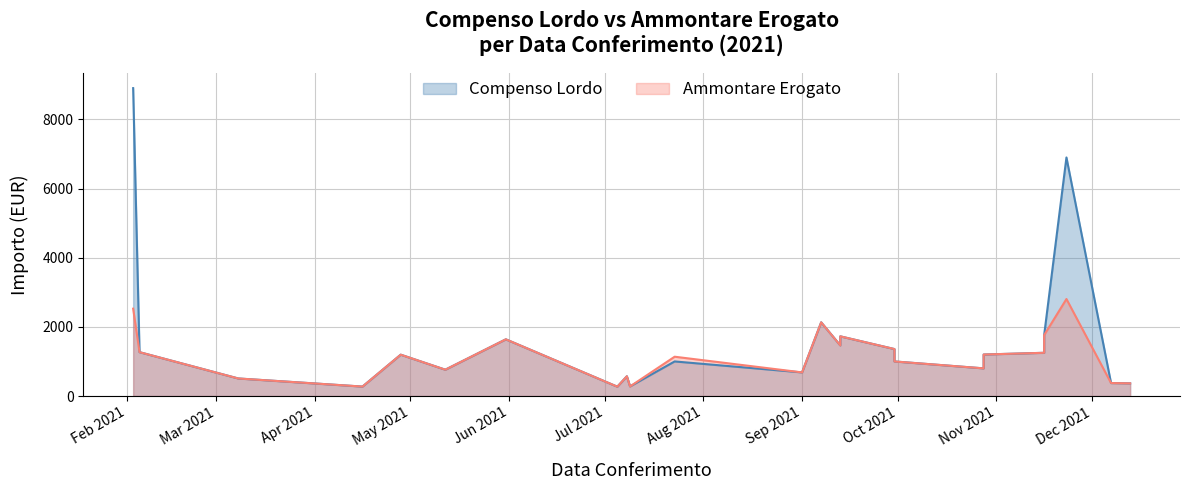

Reading right to left, what are all the values shown in this chart?

Compenso Lordo: 366.0	375.0	6900.0	1762.0	1250.0	1200.0	800.0	1000.0	1358.1	1726.3	1464.0	2131.6	683.2	1000.0	277.4	571.0	270.0	1639.7	761.3	1195.6	273.0	507.5	1268.8	8906.0
Ammontare Erogato: 366.0	375.0	2806.0	1762.0	1250.0	1200.0	800.0	1000.0	1358.1	1726.3	1464.0	2131.6	683.2	1136.8	277.4	571.0	270.0	1639.7	761.3	1195.6	273.0	507.5	1268.8	2526.7